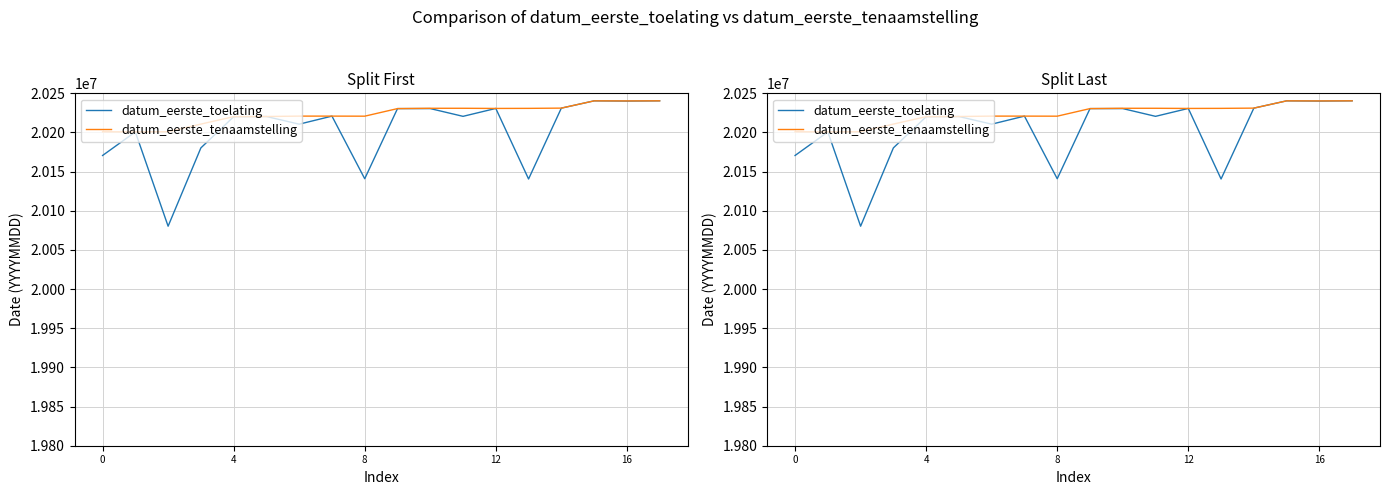

In datum_eerste_toelating, how many points are lower than both neighbors (excluding endpoints)?

6